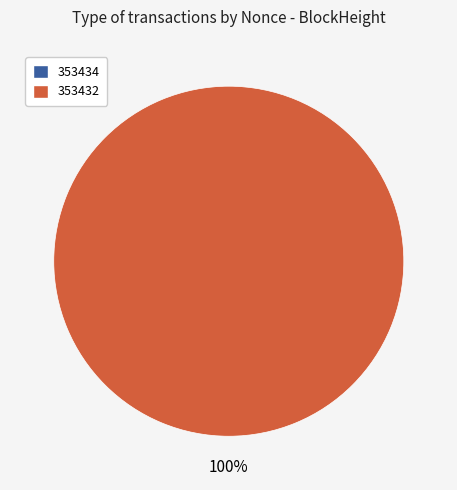

Rank the categories by value from highest to lowest.

353432, 353434